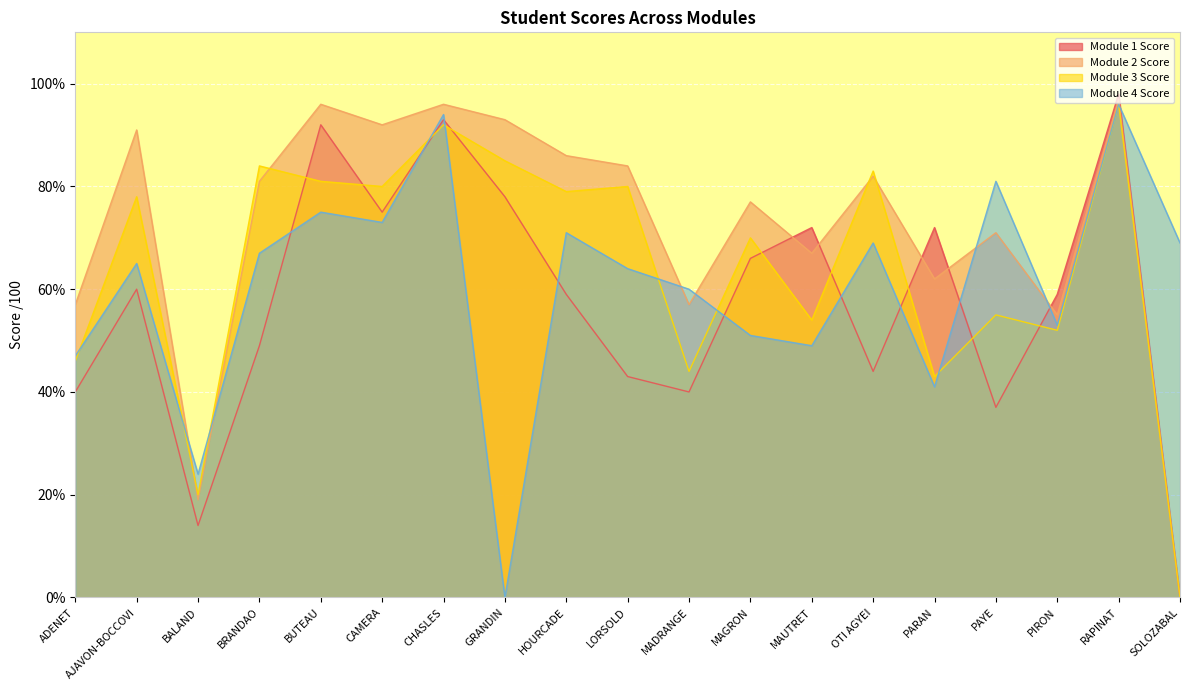

Reading right to left, what are all the values shown in this chart?

Module 1 Score: 0	98	59	37	72	44	72	66	40	43	59	78	93	75	92	49	14	60	40
Module 2 Score: 0	97	55	71	62	82	67	77	57	84	86	93	96	92	96	81	19	91	57
Module 3 Score: 0	96	52	55	43	83	54	70	44	80	79	85	92	80	81	84	20	78	46
Module 4 Score: 69	96	53	81	41	69	49	51	60	64	71	0	94	73	75	67	24	65	47